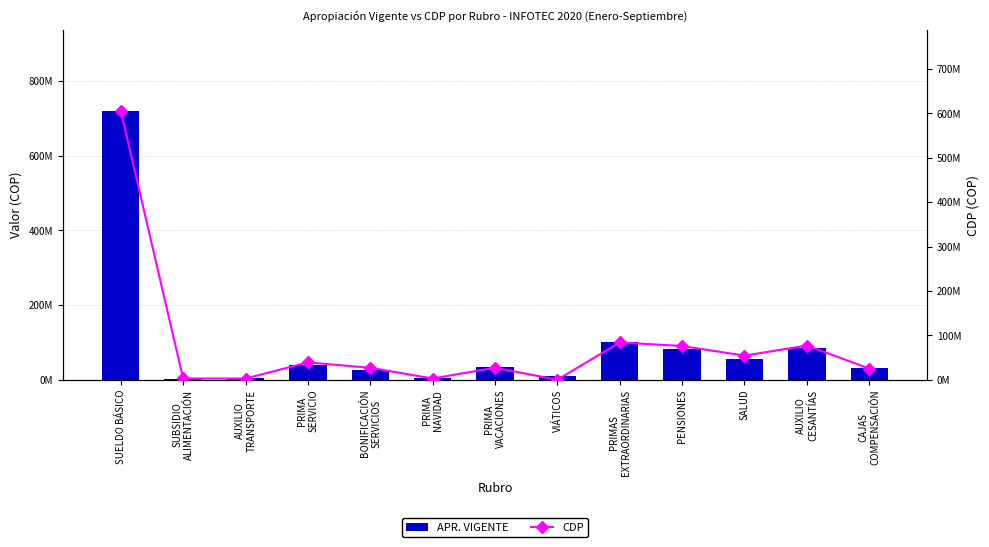

True or false: CDP has a value of 7728268 at BONIFICACIÓN
SERVICIOS.

False